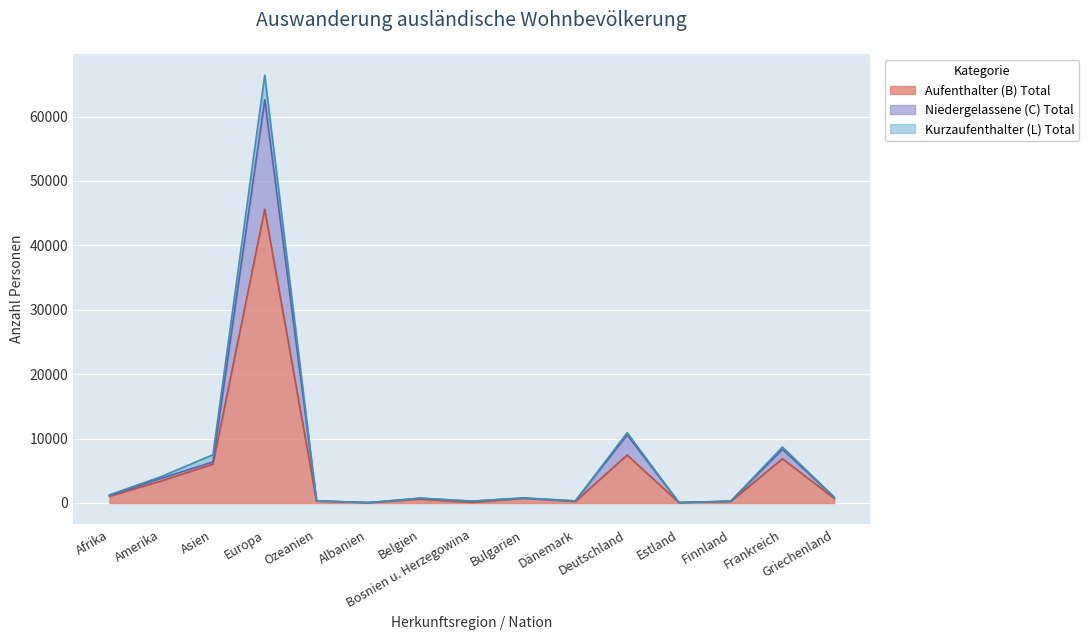

What is the label of the 12th point from the right?

Europa